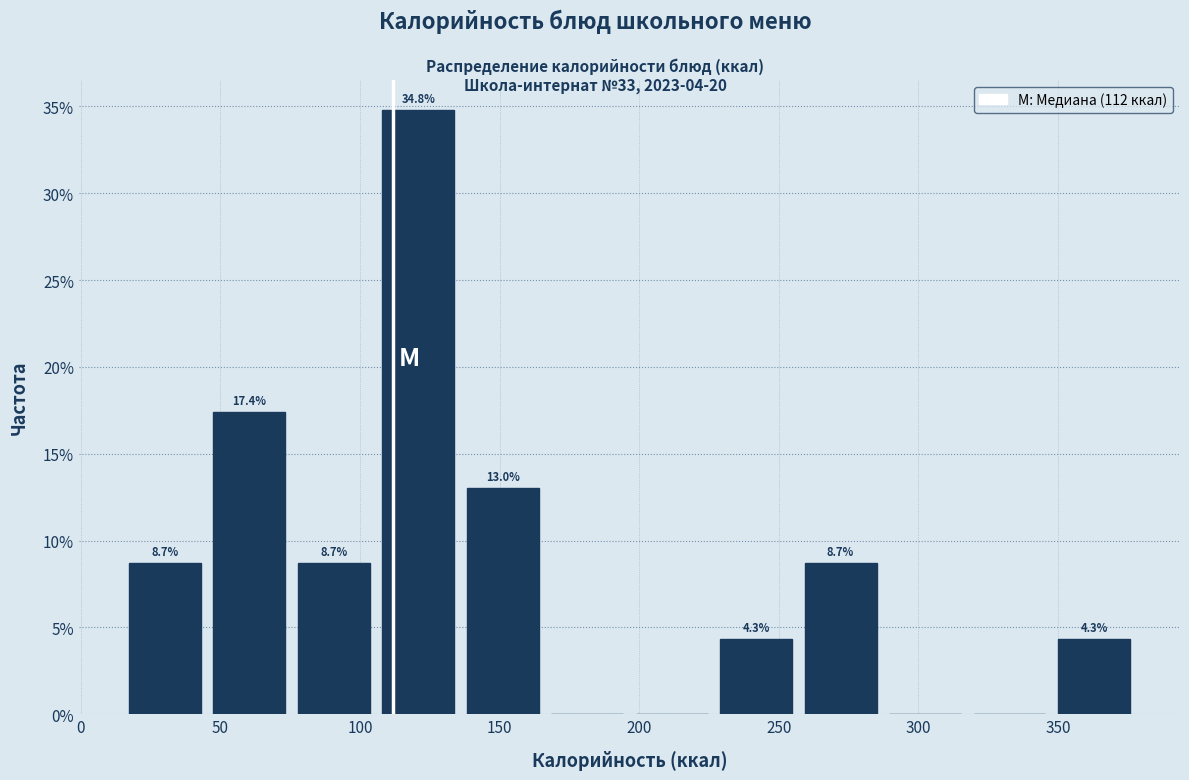

Which range on the x-axis has the tallest bar?

105 to 135